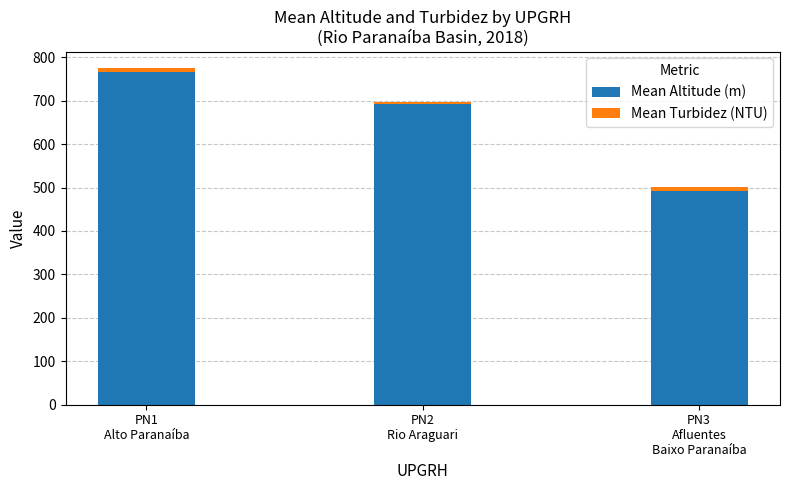

Reading right to left, list the values for the Mean Altitude (m) series.

491.3	692.5	765.1